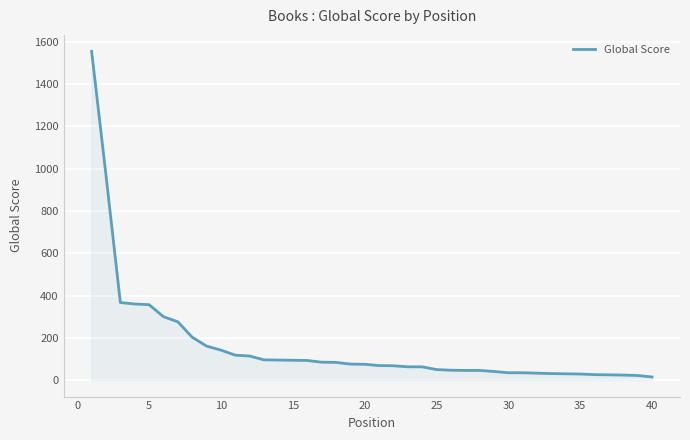

What is the greatest value displayed?

1555